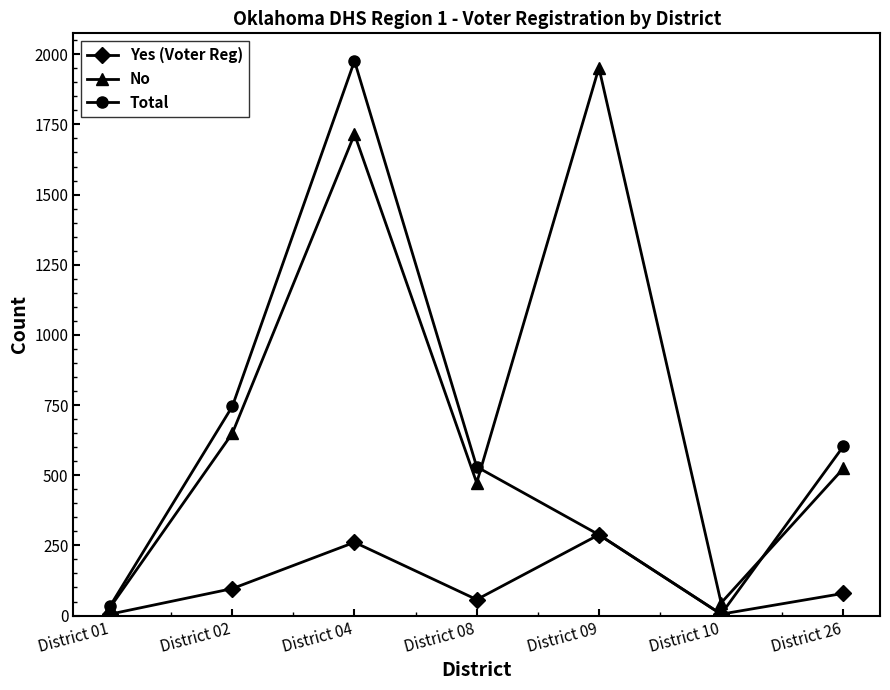

What is the average value of the Total series?

597